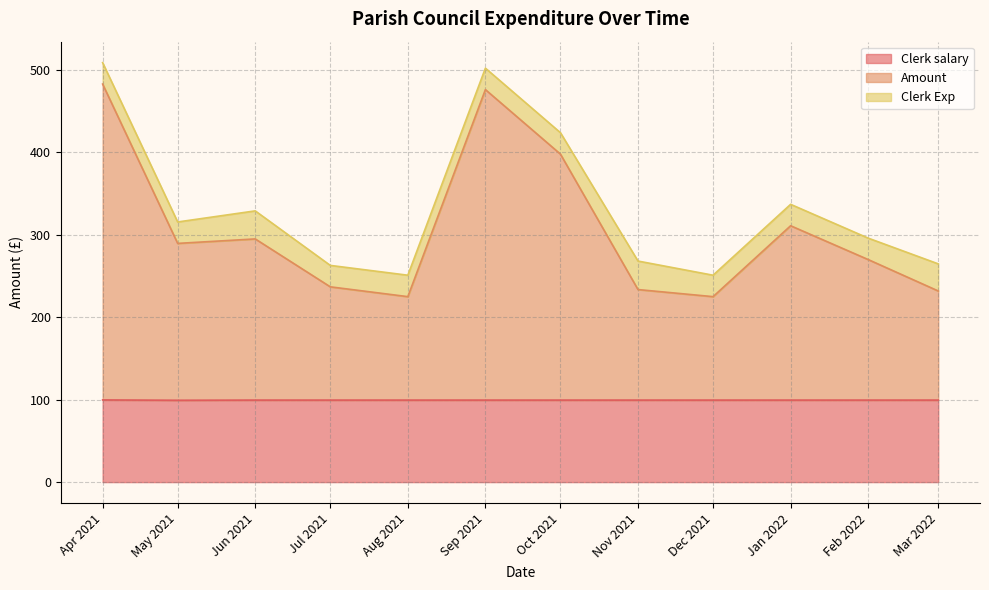

What value does the Clerk salary series have at May 2021?

99.3